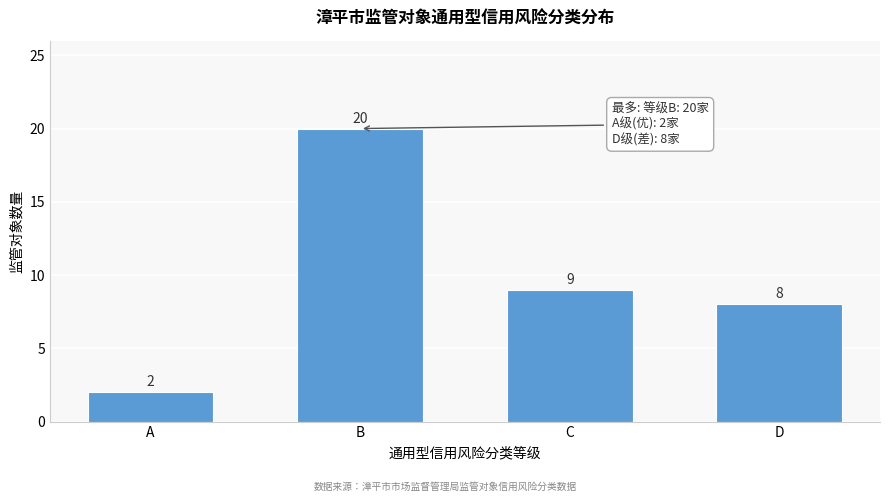

Reading left to right, extract all data points from this chart.

2	20	9	8